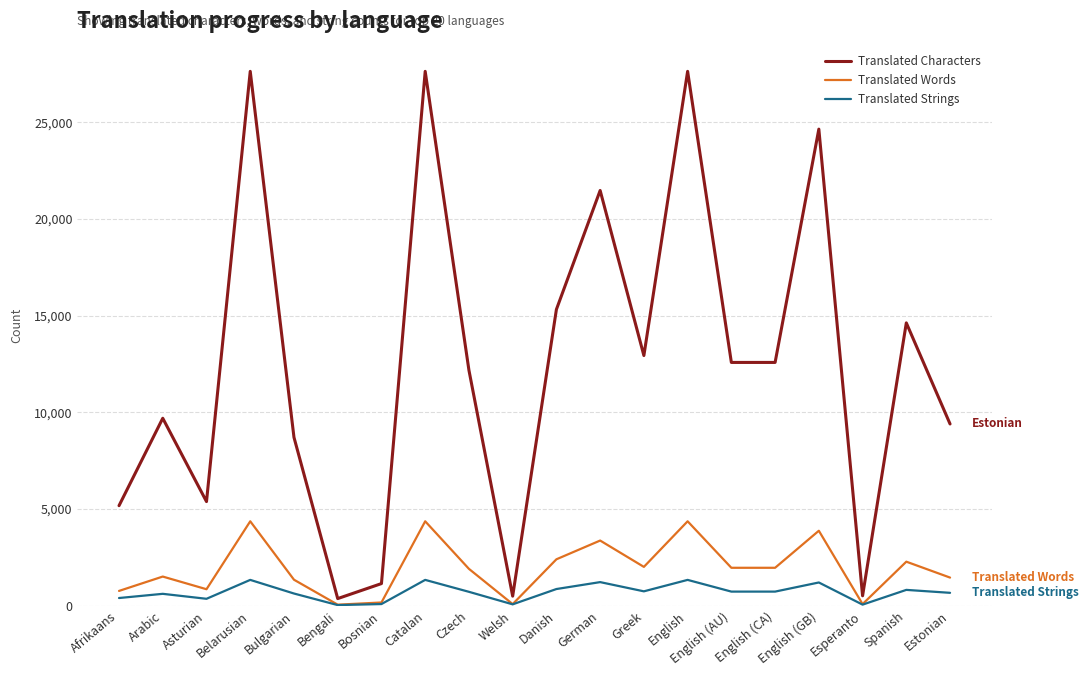

Which series has the largest total across all categories?

Translated Characters